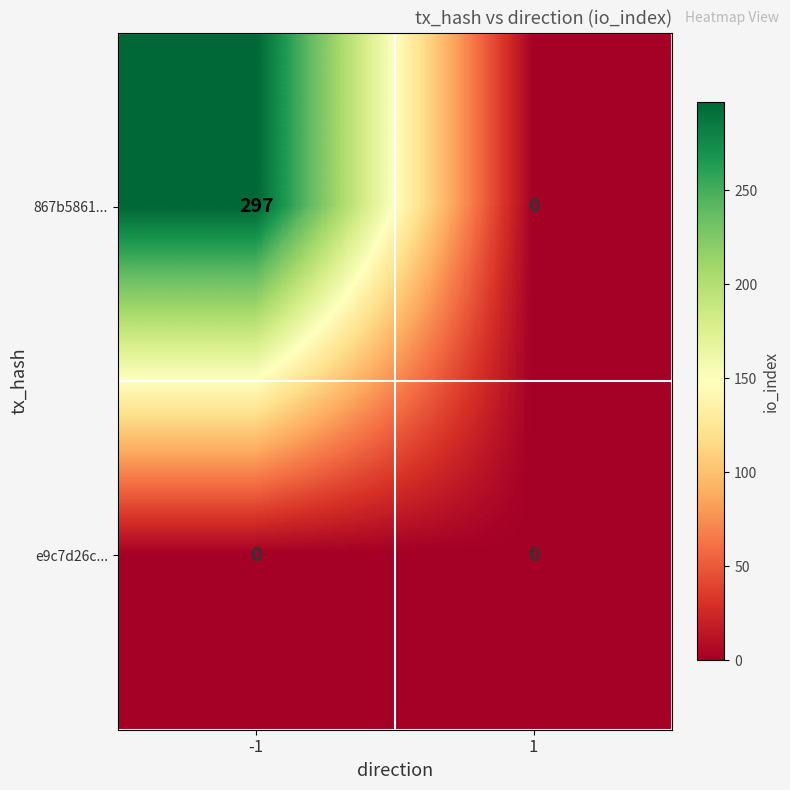

Reading left to right, list all the values displayed in this chart.

867b5861...: -1=297	1=0
e9c7d26c...: -1=0	1=0